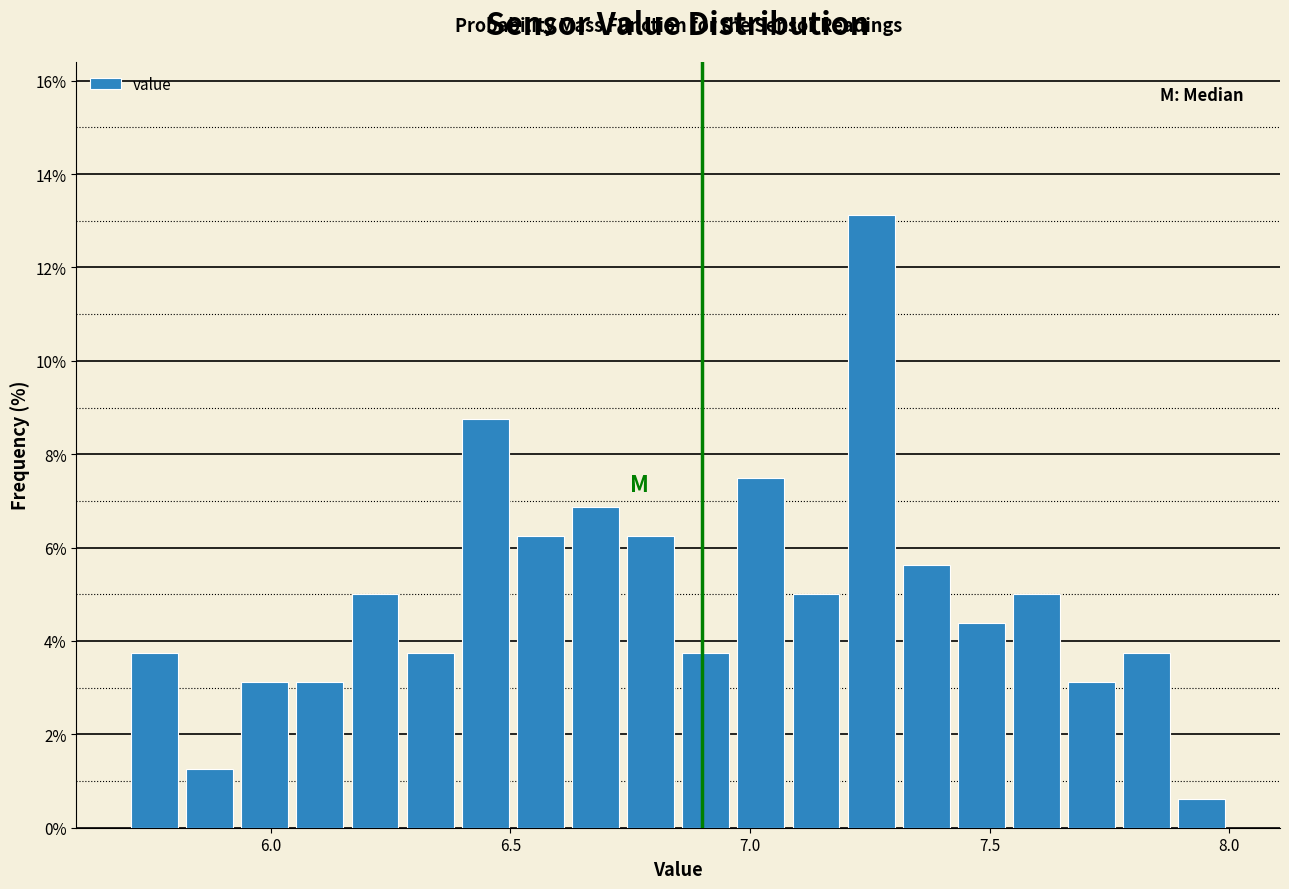

Around what value on the x-axis is the tallest bar? Give the approximate position of its centre, as read against the axis.

7.25